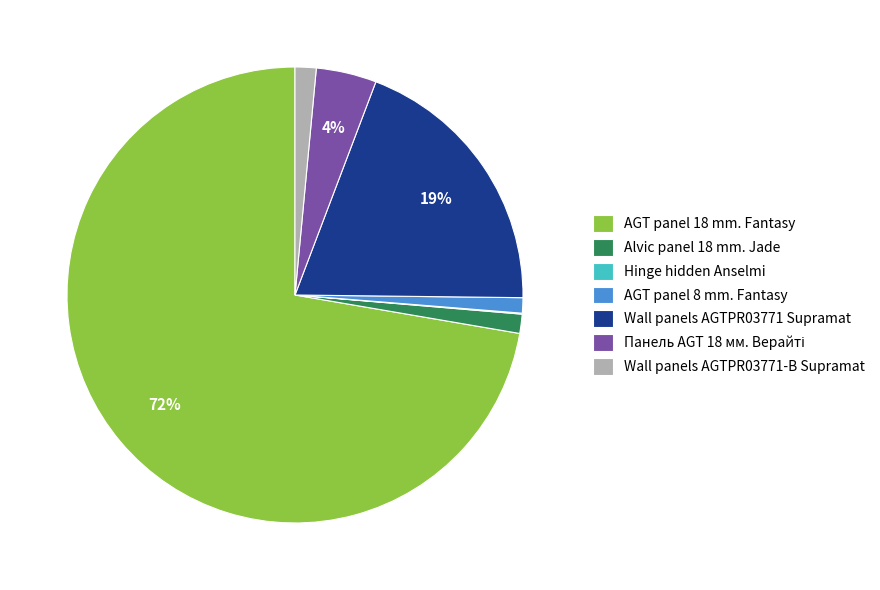

What is the largest slice in the pie chart?

AGT panel 18 mm. Fantasy